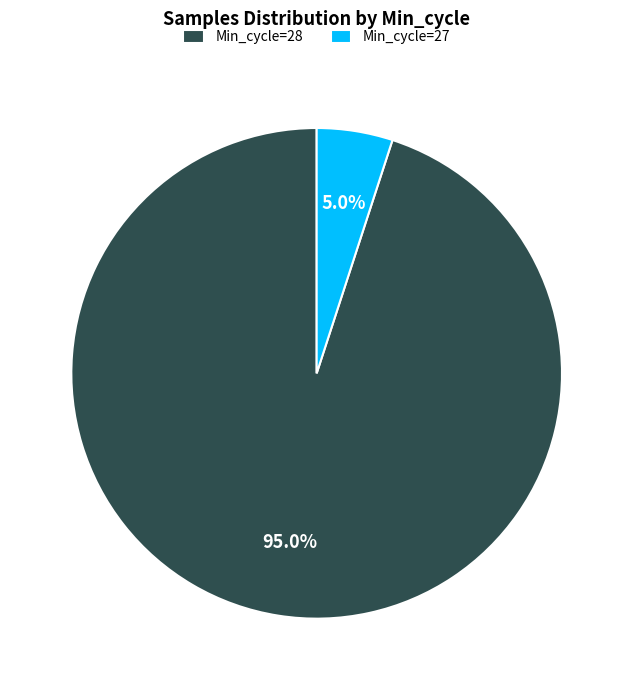

Does Min_cycle=28 represent more than half of the total?

Yes